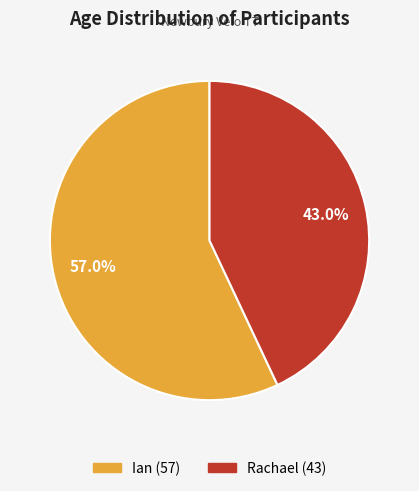

Which slice is the largest?

Ian